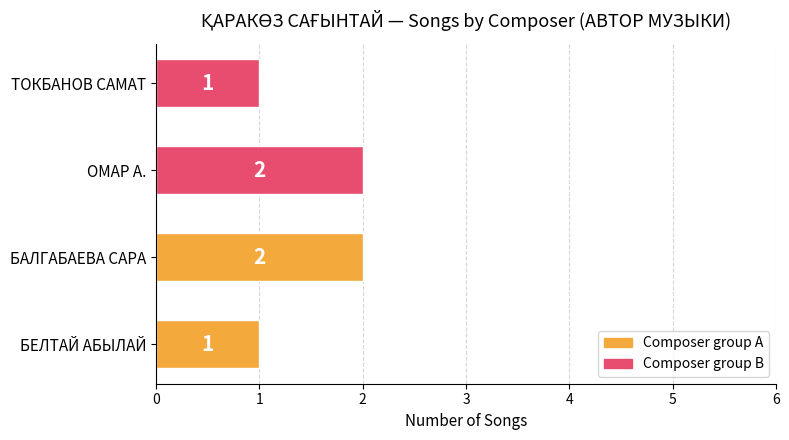

Reading bottom to top, transcribe all the data shown in this chart.

1	2	2	1